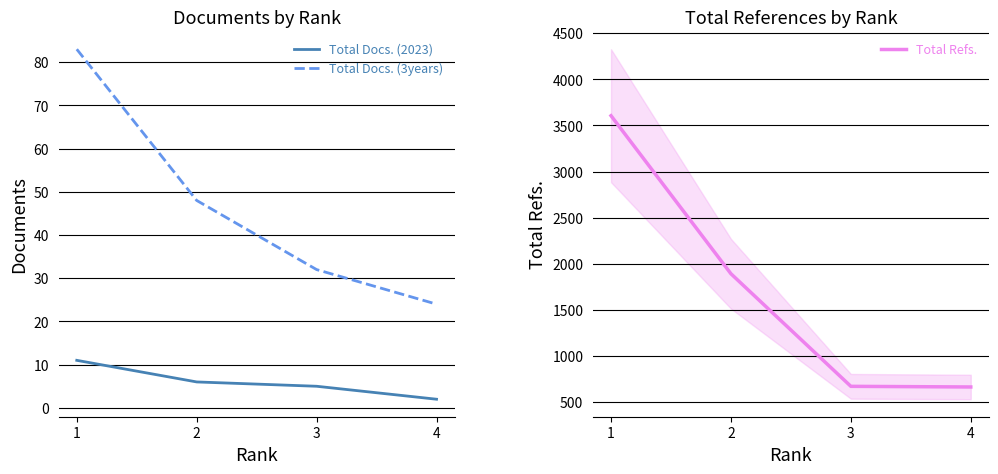

Is it true that Total Docs. (3years) equals 83 at 1?

True